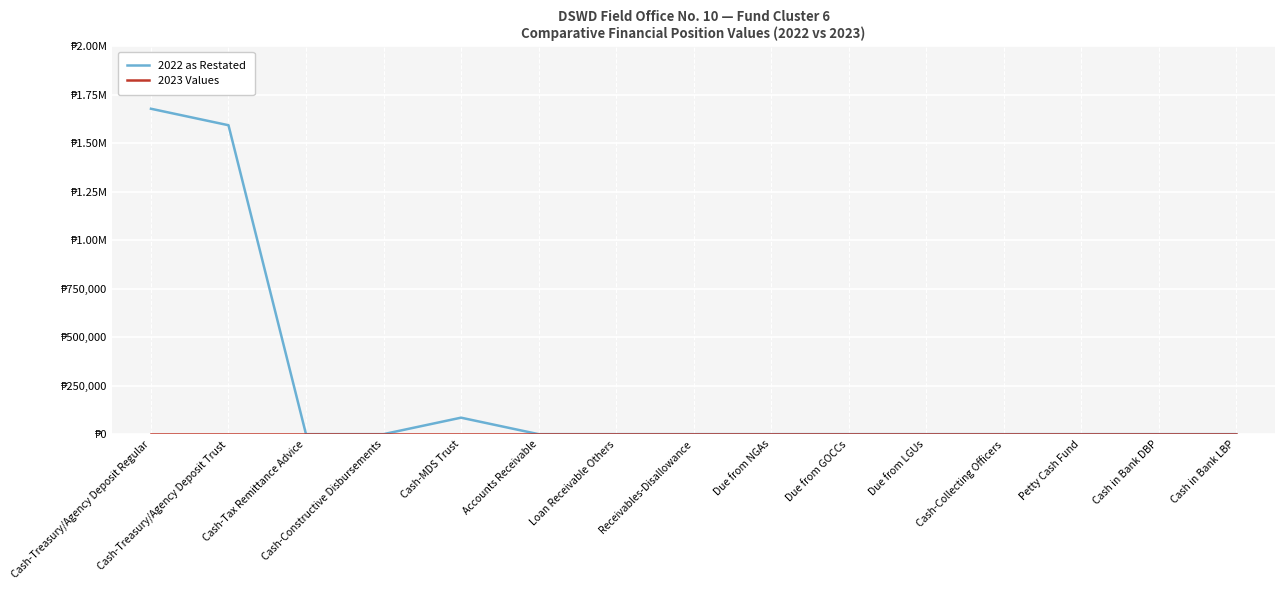

Does the chart have visible grid lines?

Yes